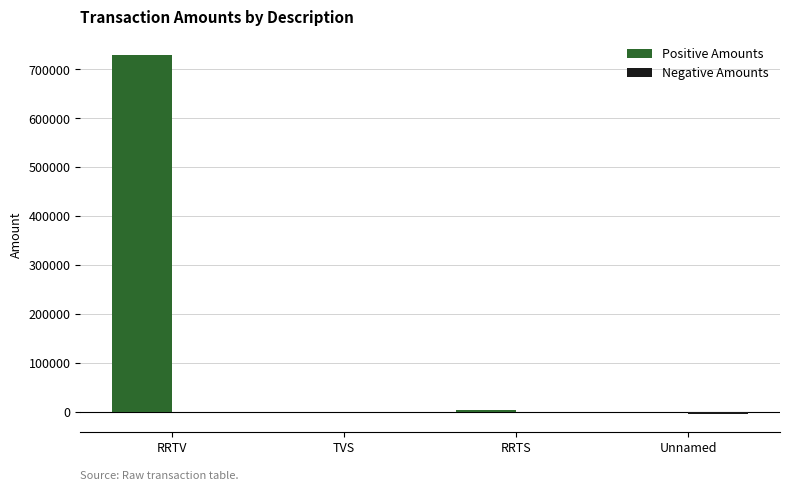

At which category is the sum across all series the highest?

RRTV